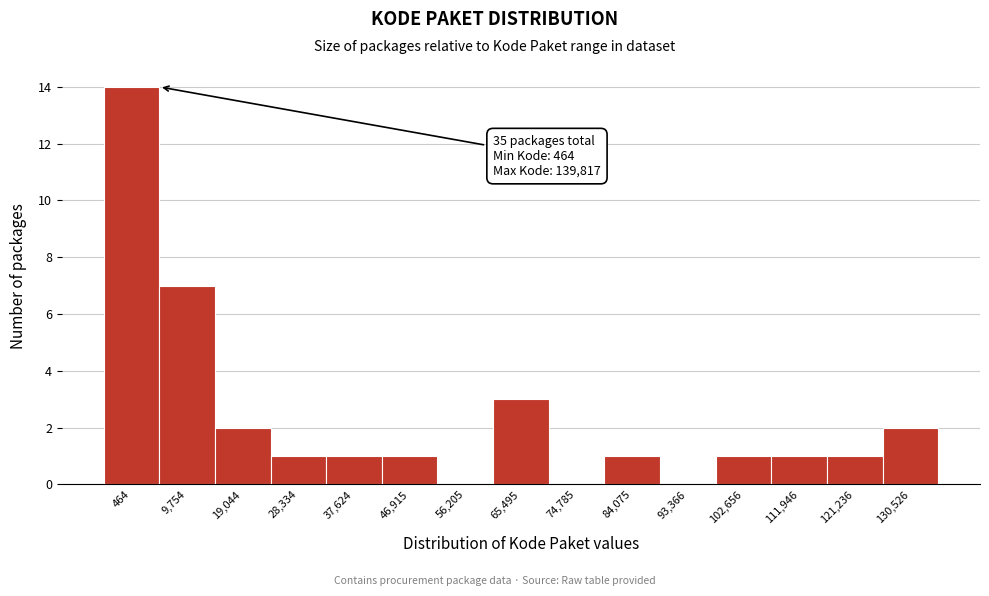

Reading right to left, extract all data points from this chart.

130,526=2	121,236=1	111,946=1	102,656=1	93,366=0	84,075=1	74,785=0	65,495=3	56,205=0	46,915=1	37,624=1	28,334=1	19,044=2	9,754=7	464=14